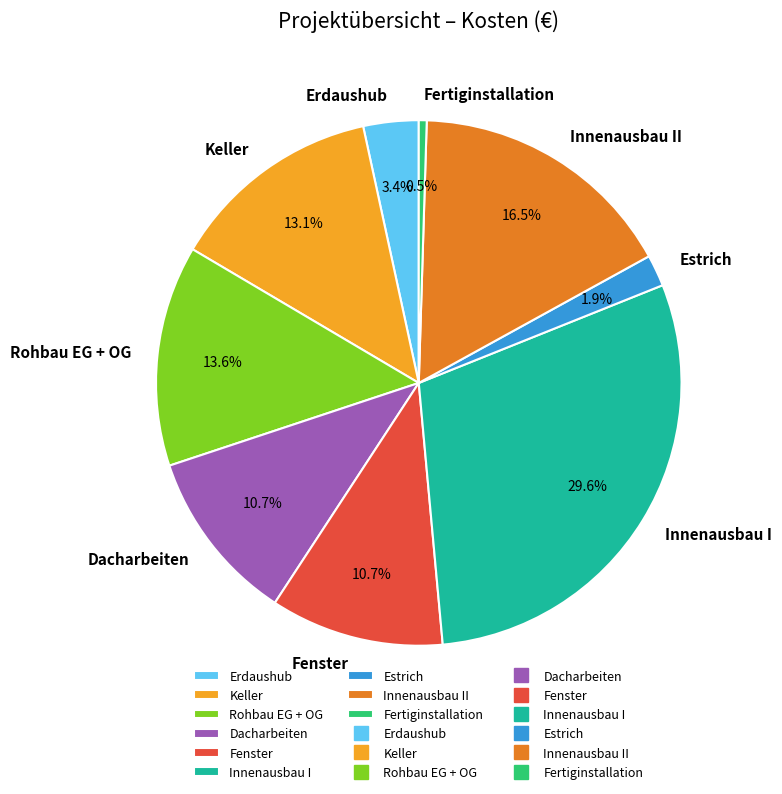

To the nearest percent, what is the combined percentage of Rohbau EG + OG and Fenster?

24%